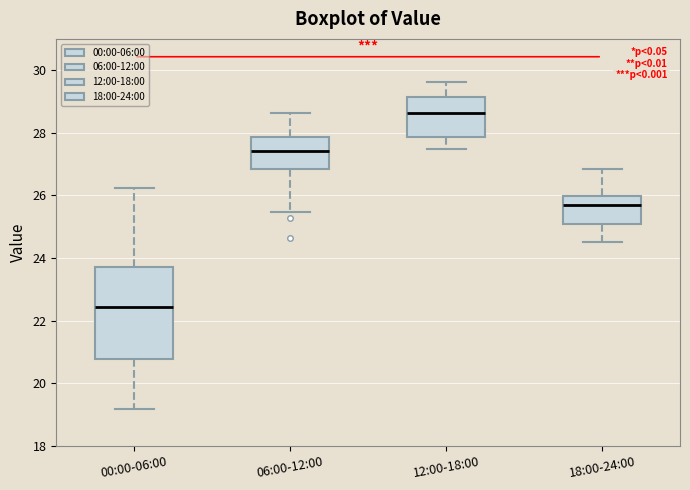

Which box is the tallest, from its lower edge to its upper edge?

00:00-06:00